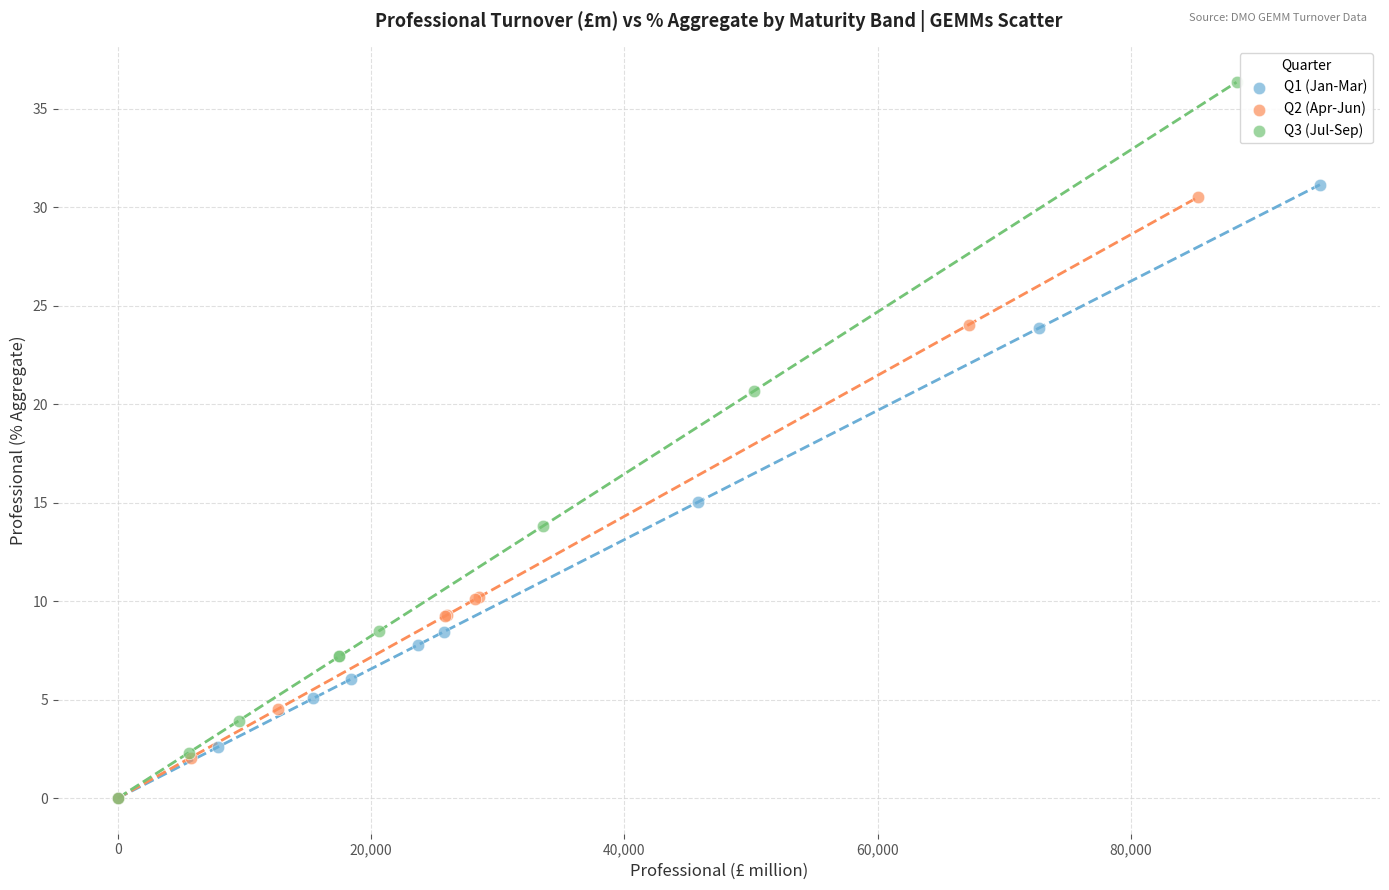

Which series has the largest Y range (max minus min)?

Q3 (Jul-Sep)